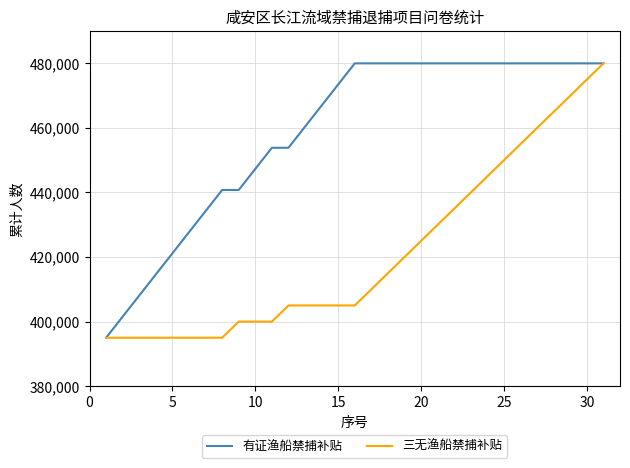

Reading left to right, transcribe all the data shown in this chart.

有证渔船禁捕补贴: 395000.0	401538.5	408076.9	414615.4	421153.8	427692.3	434230.8	440769.2	440769.2	447307.7	453846.2	453846.2	460384.6	466923.1	473461.5	480000.0	480000.0	480000.0	480000.0	480000.0	480000.0	480000.0	480000.0	480000.0	480000.0	480000.0	480000.0	480000.0	480000.0	480000.0	480000.0
三无渔船禁捕补贴: 395000.0	395000.0	395000.0	395000.0	395000.0	395000.0	395000.0	395000.0	400000.0	400000.0	400000.0	405000.0	405000.0	405000.0	405000.0	405000.0	410000.0	415000.0	420000.0	425000.0	430000.0	435000.0	440000.0	445000.0	450000.0	455000.0	460000.0	465000.0	470000.0	475000.0	480000.0